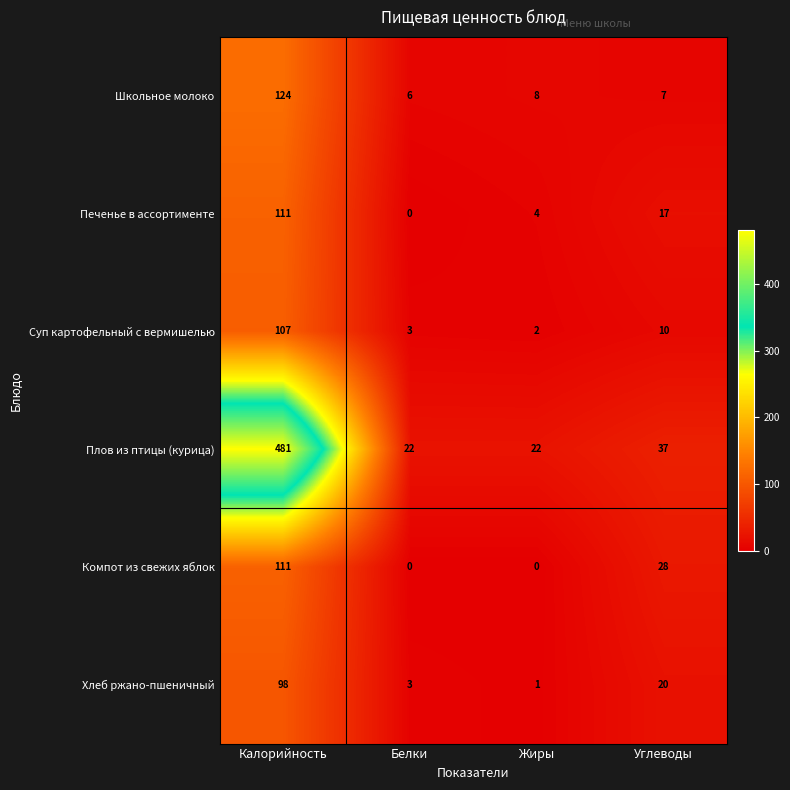

What is the sum of all Компот из свежих яблок values?

139